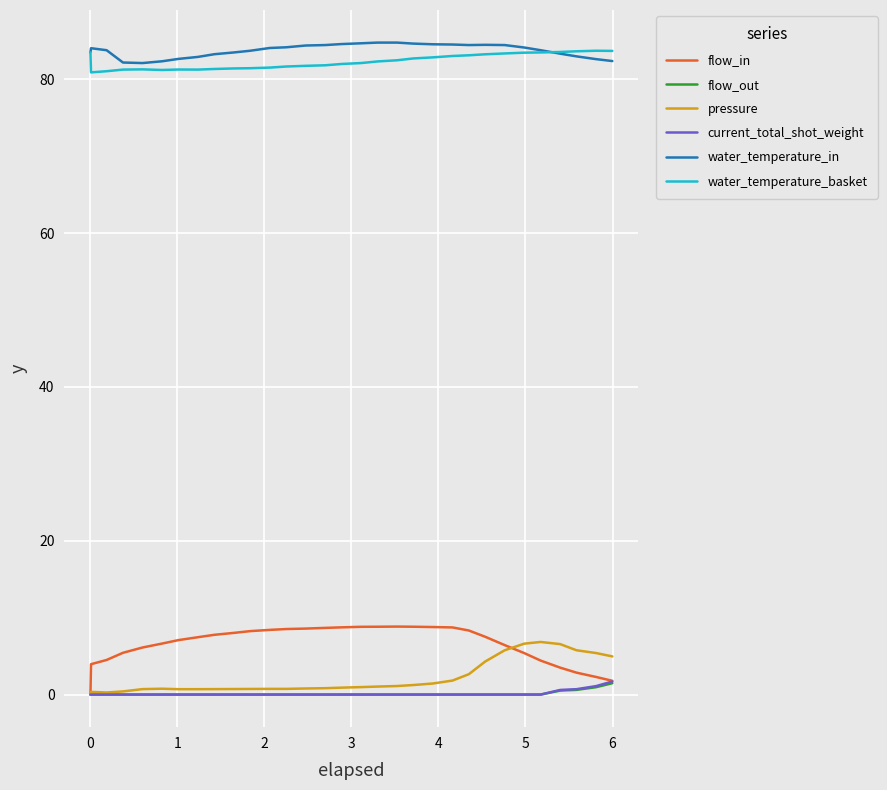

True or false: water_temperature_in and flow_out intersect in this chart.

False